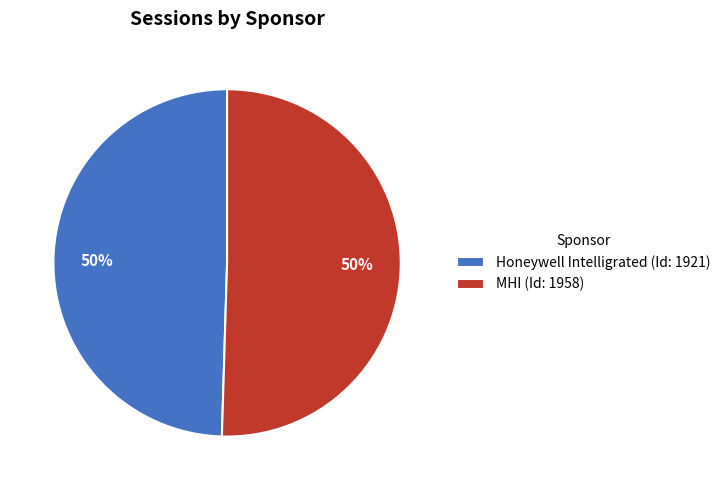

Is the sum of MHI (Id: 1958) and Honeywell Intelligrated (Id: 1921) greater than half?

Yes